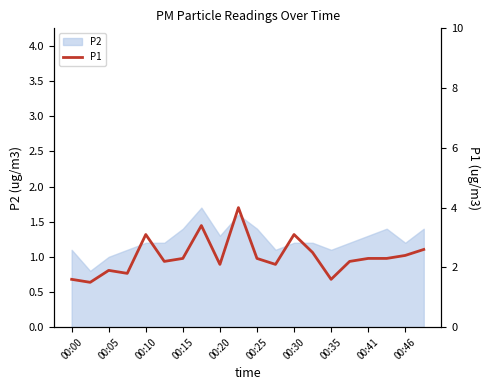

True or false: P2 has a value of 0.4 at 00:10.

False